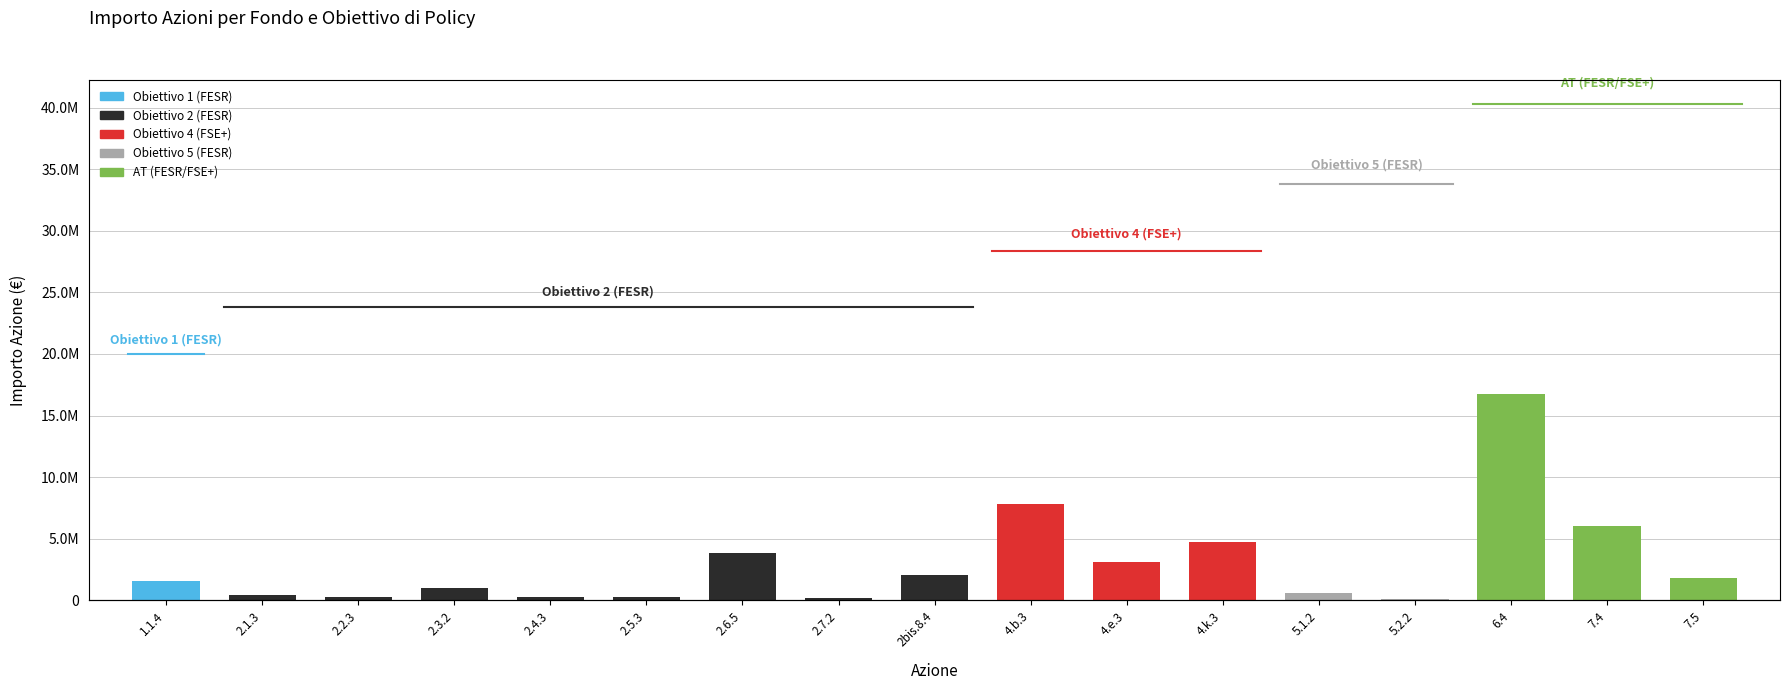

Reading left to right, list all the values displayed in this chart.

1.1.4=1565151	2.1.3=425312	2.2.3=255187	2.3.2=1020748	2.4.3=255187	2.5.3=255187	2.6.5=3827805	2.7.2=170125	2bis.8.4=2041503	4.b.3=7854942	4.e.3=3141978	4.k.3=4712967	5.1.2=583285	5.2.2=136100	6.4=16748025	7.4=6022124	7.5=1832820